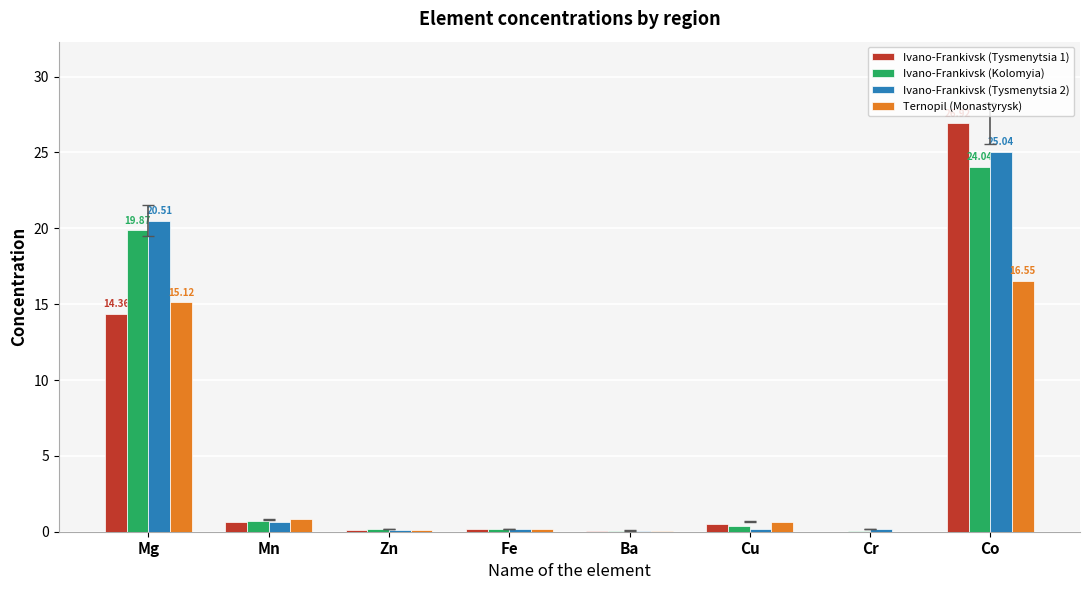

What is the total value across all series at Mg?

69.9